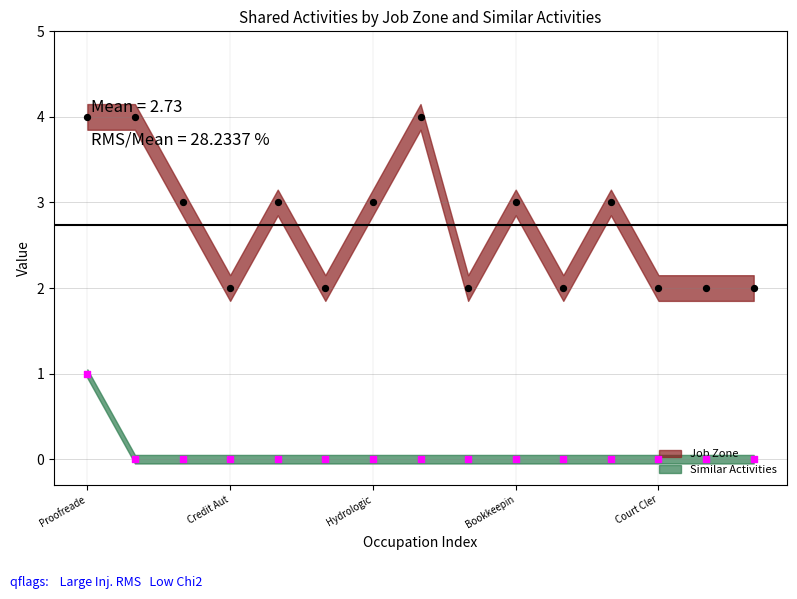

Which series has the largest total across all categories?

Job Zone values